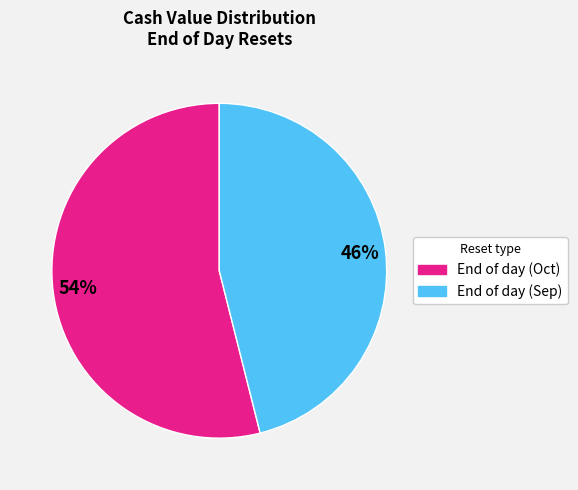

To the nearest percent, what is the difference between the largest and smallest slice percentages?

8%